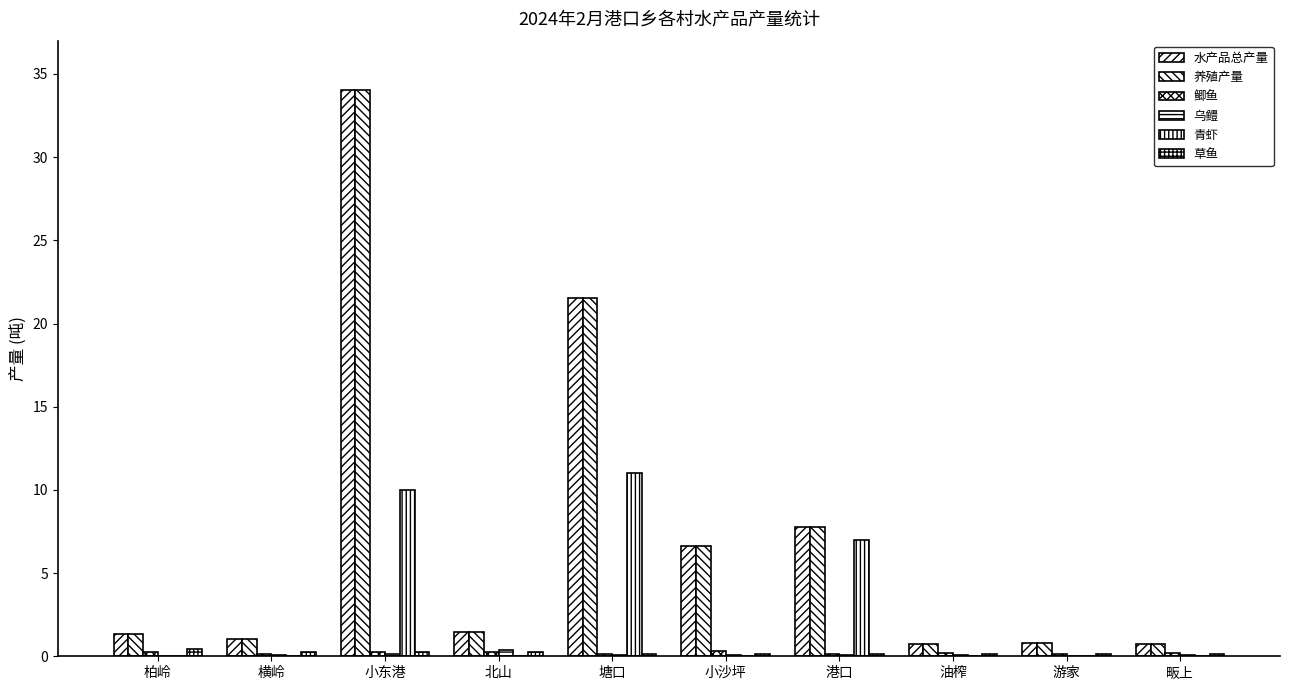

At which label does 水产品总产量 reach its minimum?

油榨